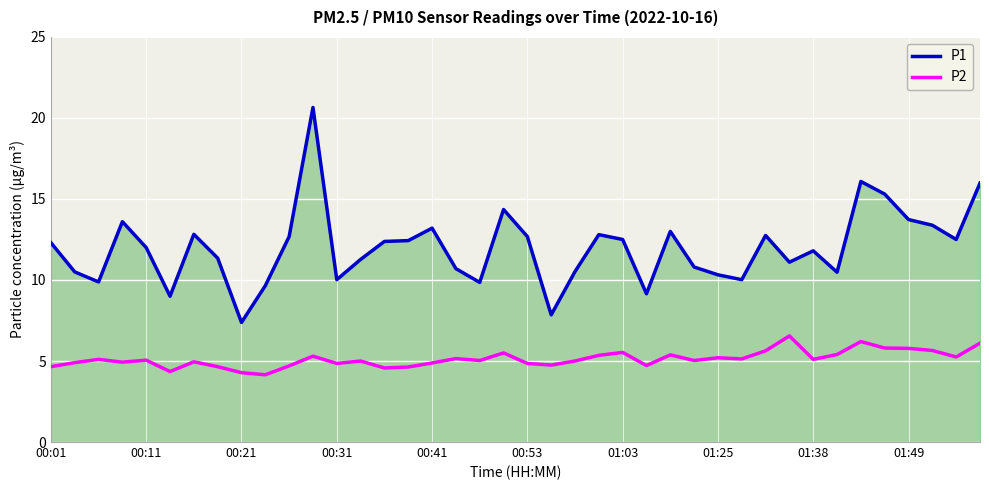

What is the difference between the maximum and minimum values in the P1 series?

13.3